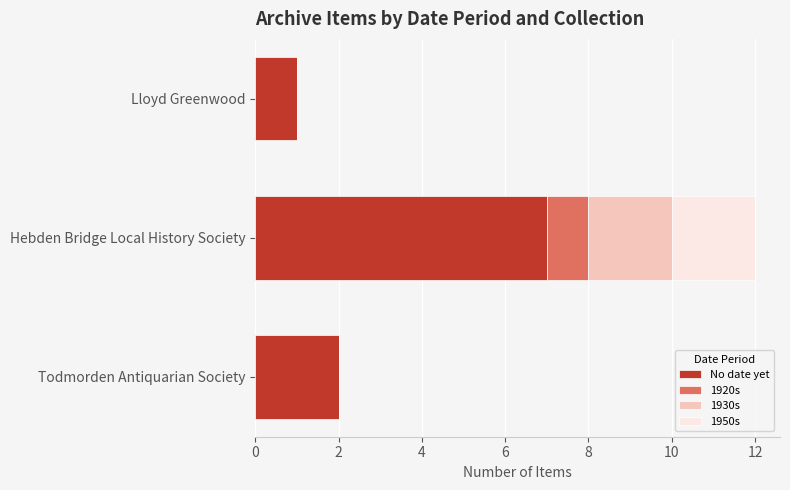

At which category is the sum across all series the highest?

Hebden Bridge Local History Society